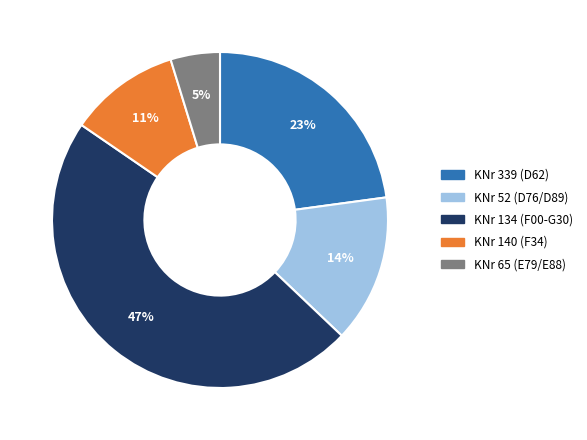

Does any single category account for the majority?

No